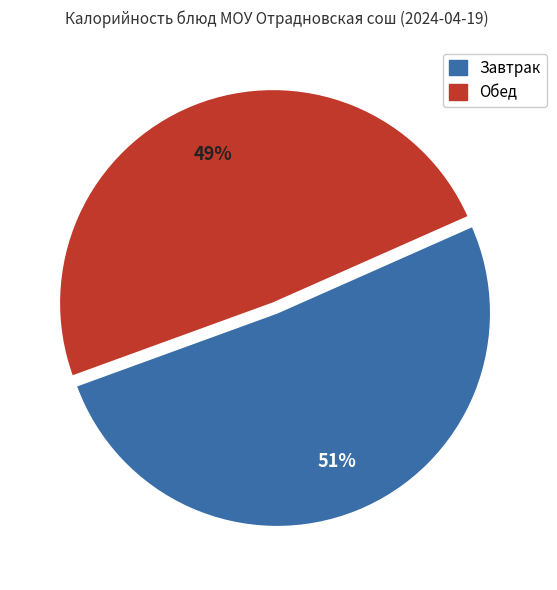

To the nearest percent, what is the average slice percentage?

50%